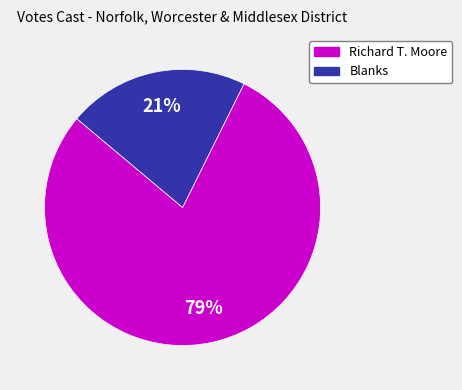

To the nearest percent, what is the difference between the largest and smallest slice percentages?

58%